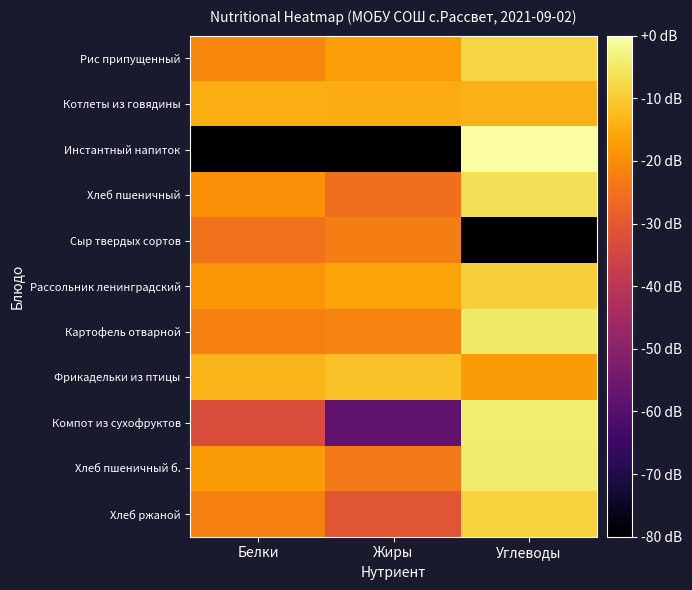

What is the smallest value displayed?

-152.0